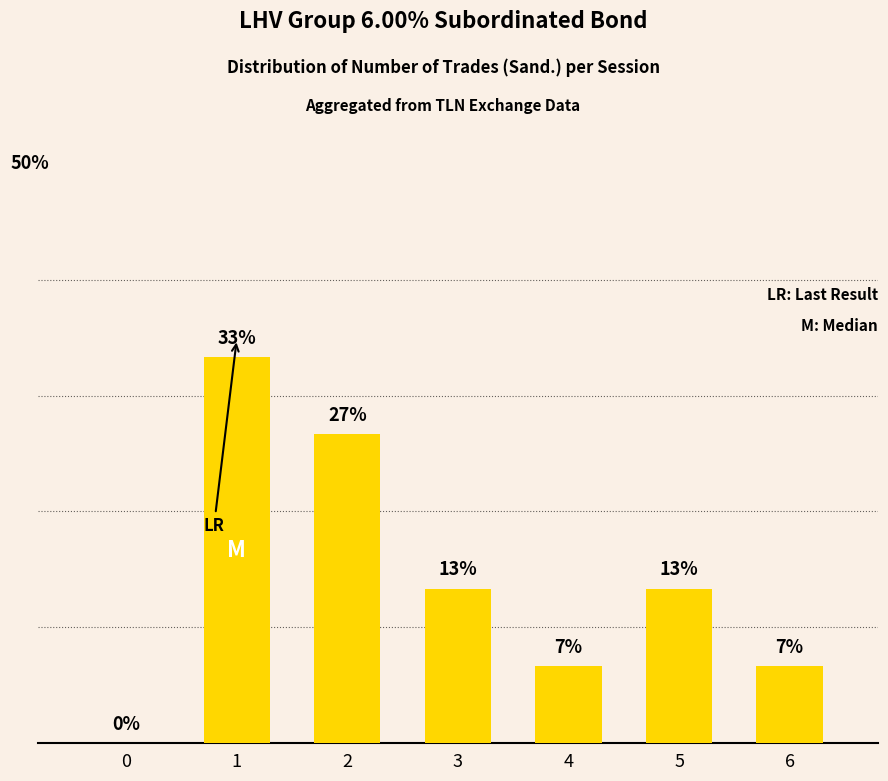

Reading left to right, what are all the values shown in this chart?

0.0	33.3	26.7	13.3	6.7	13.3	6.7